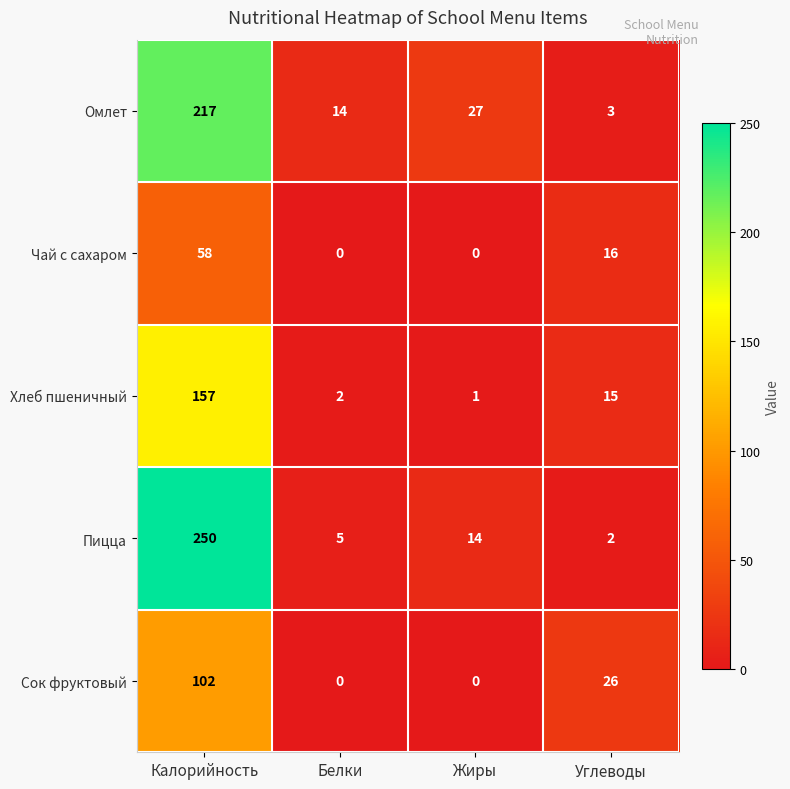

Which label corresponds to the largest value in the chart?

Калорийность